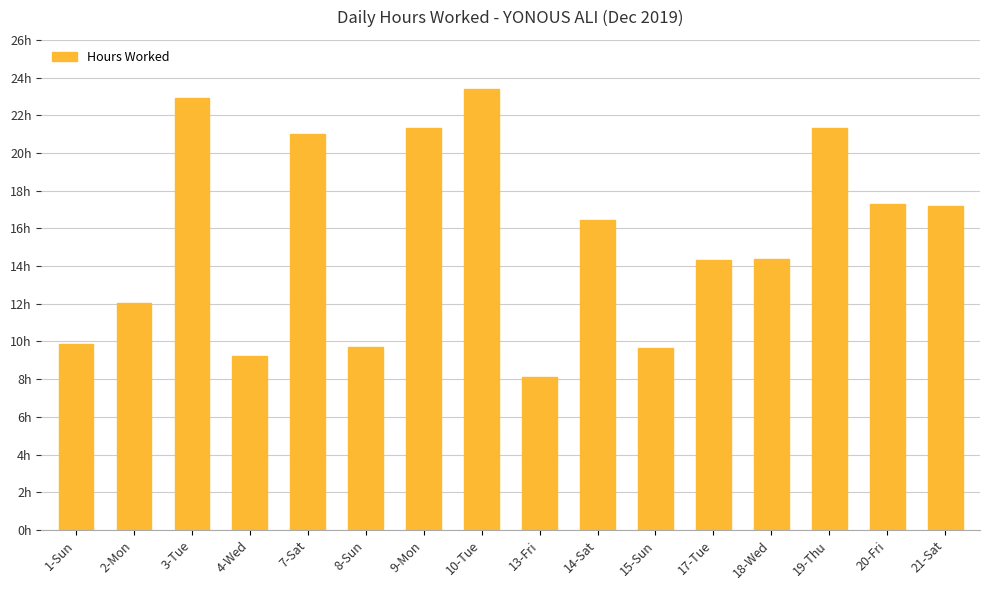

Does the chart contain any negative values?

No